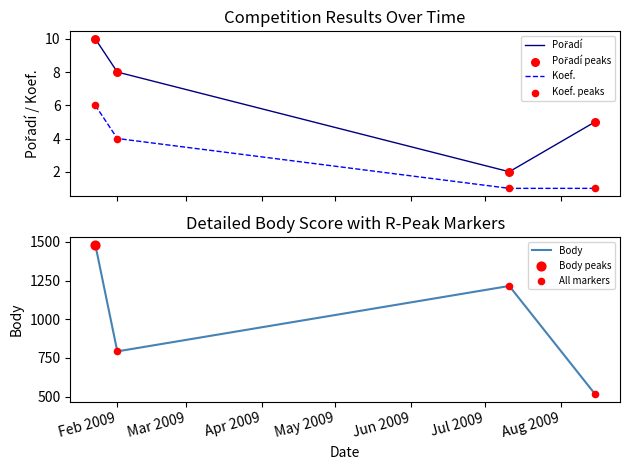

What is the maximum value for Koef.?

6